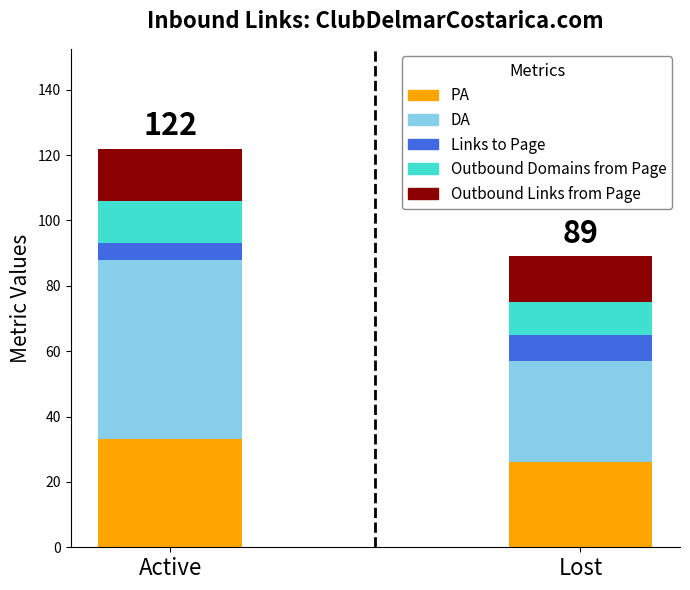

What is the difference between the PA values at Active and Lost?

7